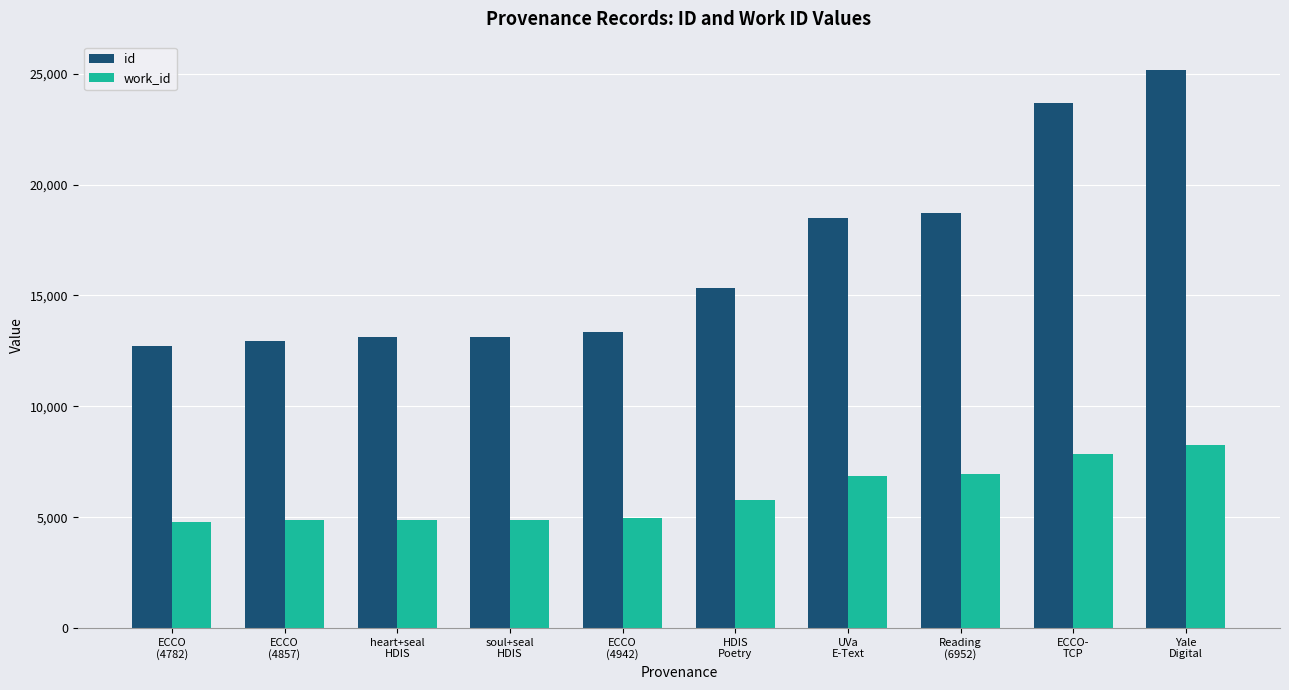

What position from the left is ECCO
(4782)?

1